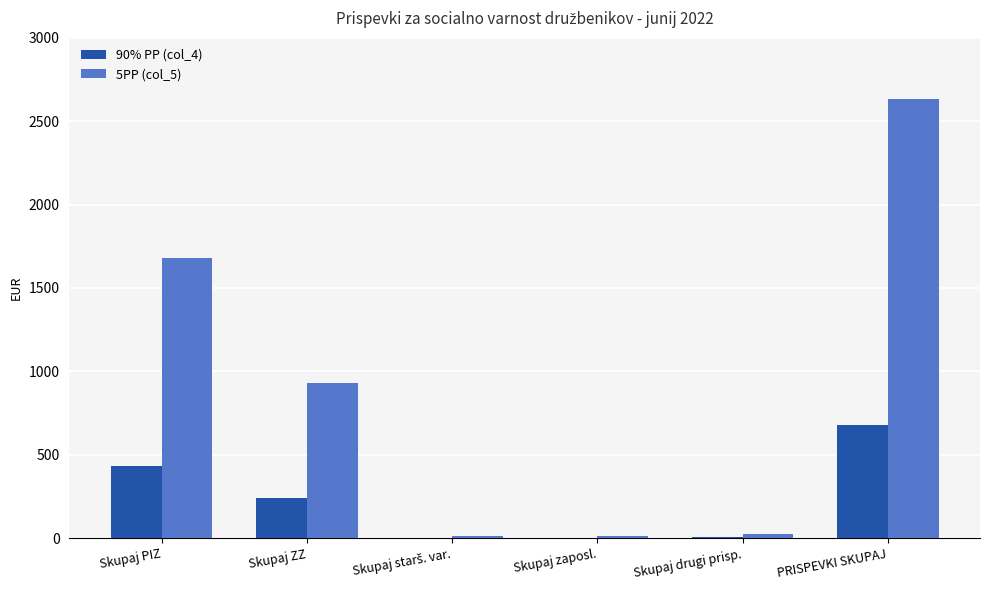

What is the average value of the 90% PP (col_4) series?

226.9